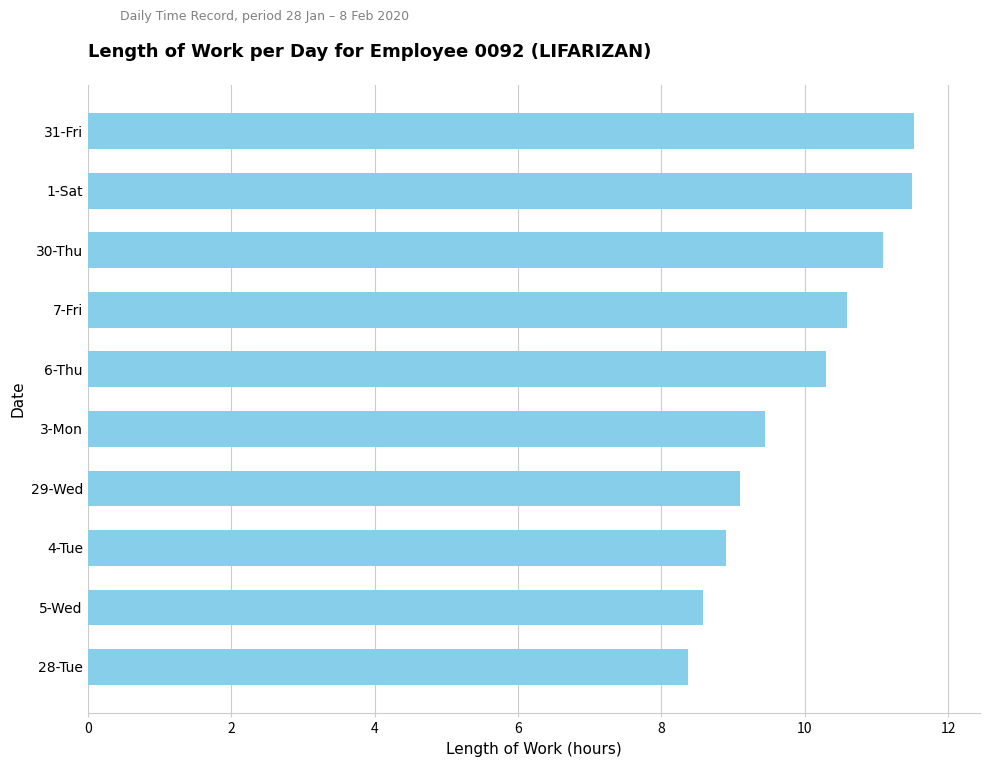

What is the difference between the second highest and minimum values?

3.1